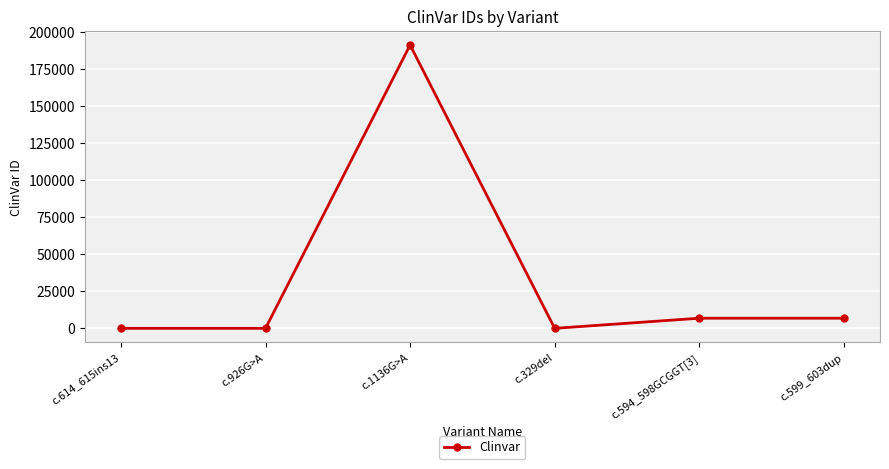

What position from the right is c.926G>A?

5